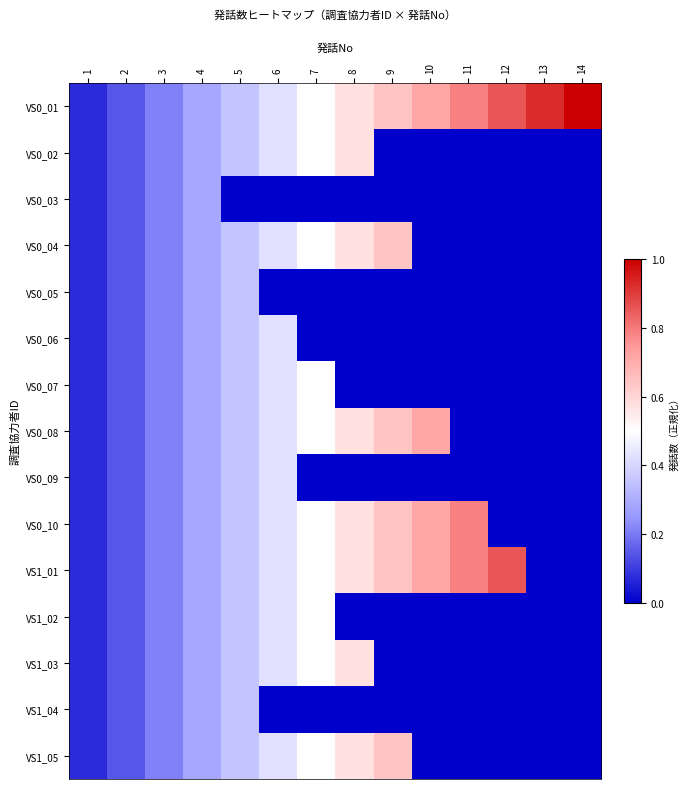

At which category is the sum across all series the highest?

6